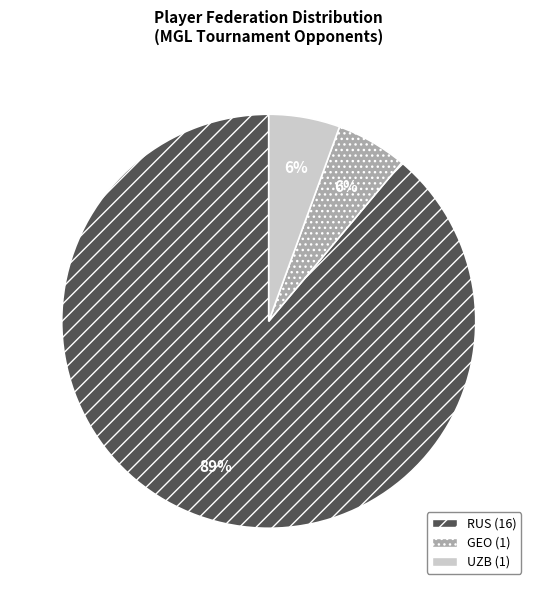

Is there a majority slice in this chart?

Yes